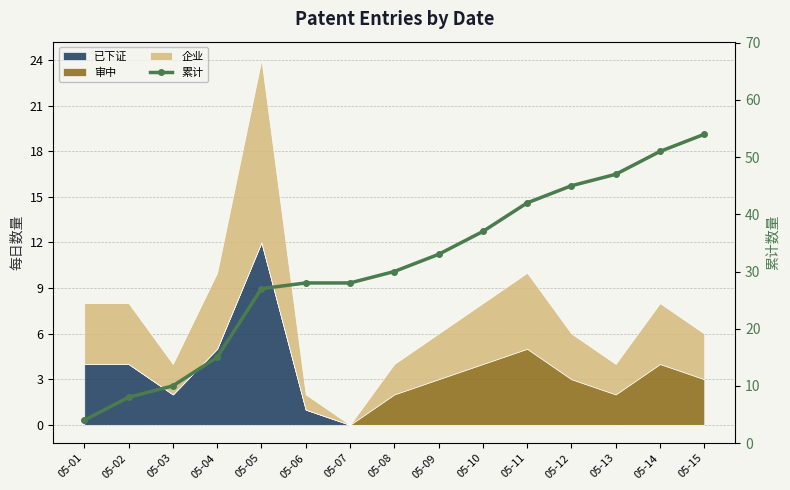

What is the value of the 12th point from the left?

45